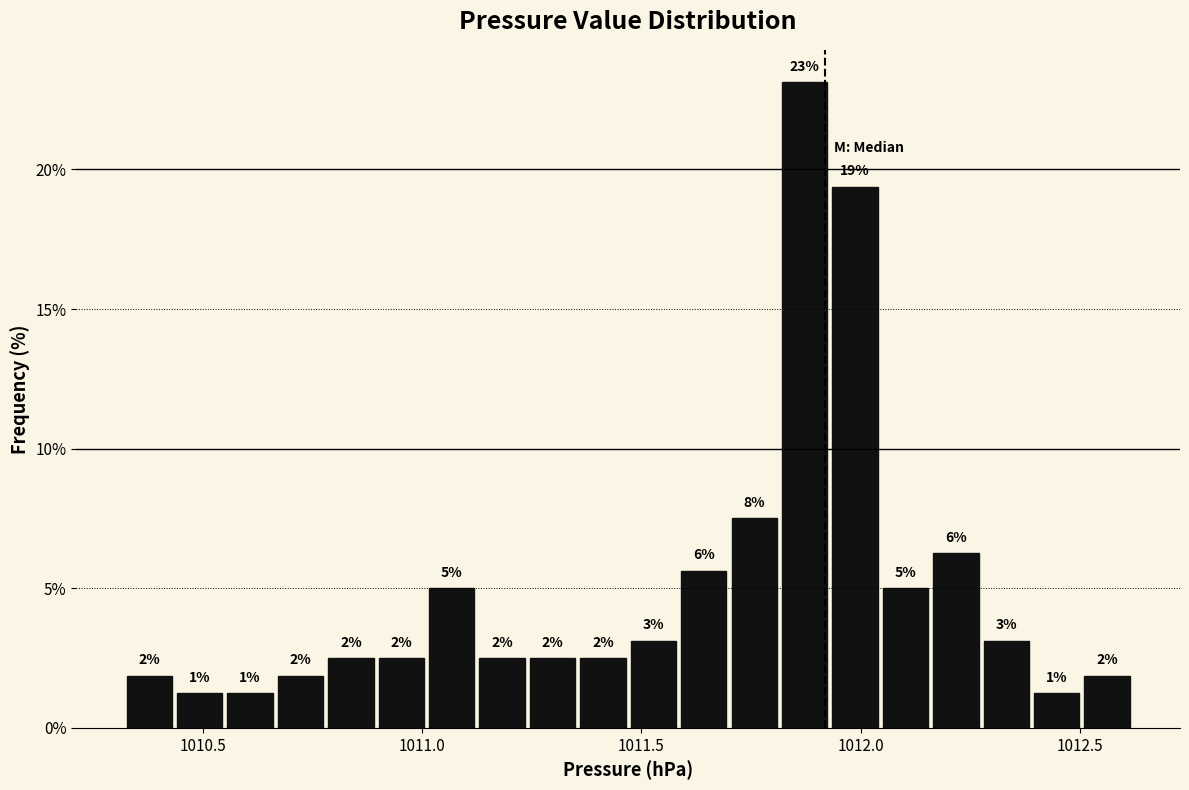

Around what value on the x-axis is the tallest bar? Give the approximate position of its centre, as read against the axis.

1011.85